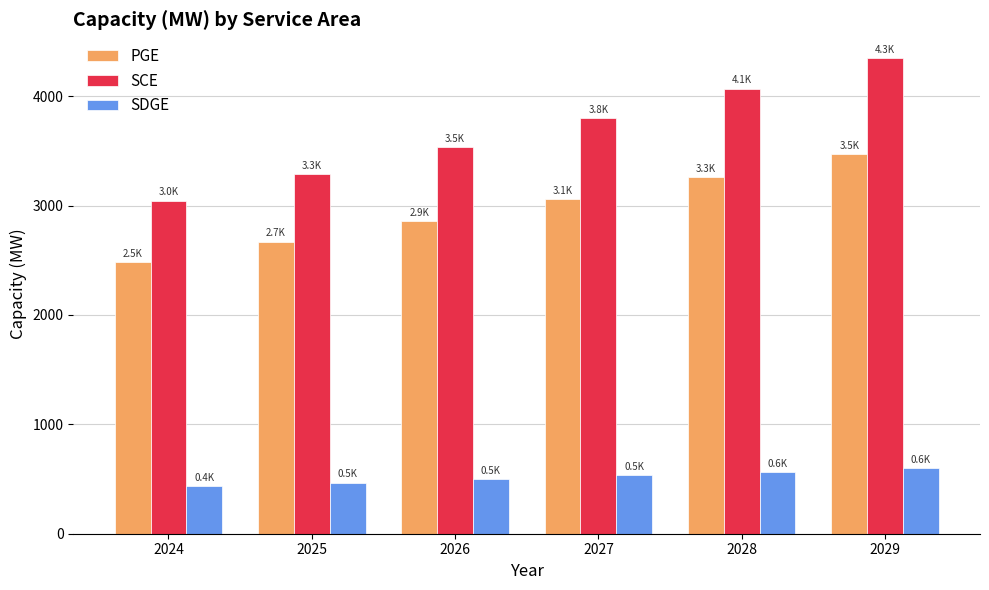

Which series has the largest total across all categories?

SCE